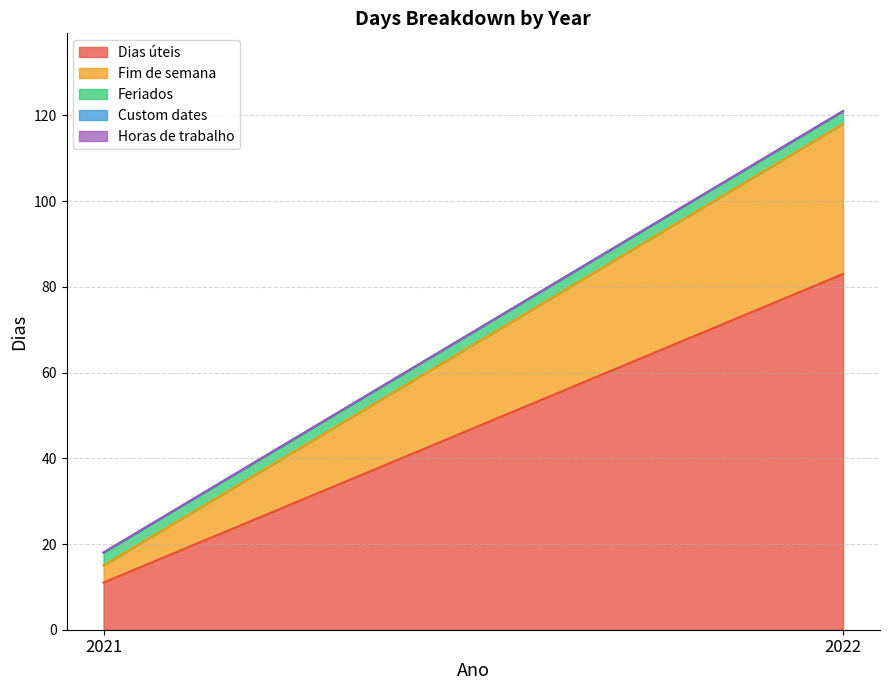

What is the value of the Fim de semana point at the 1st from the left?

4